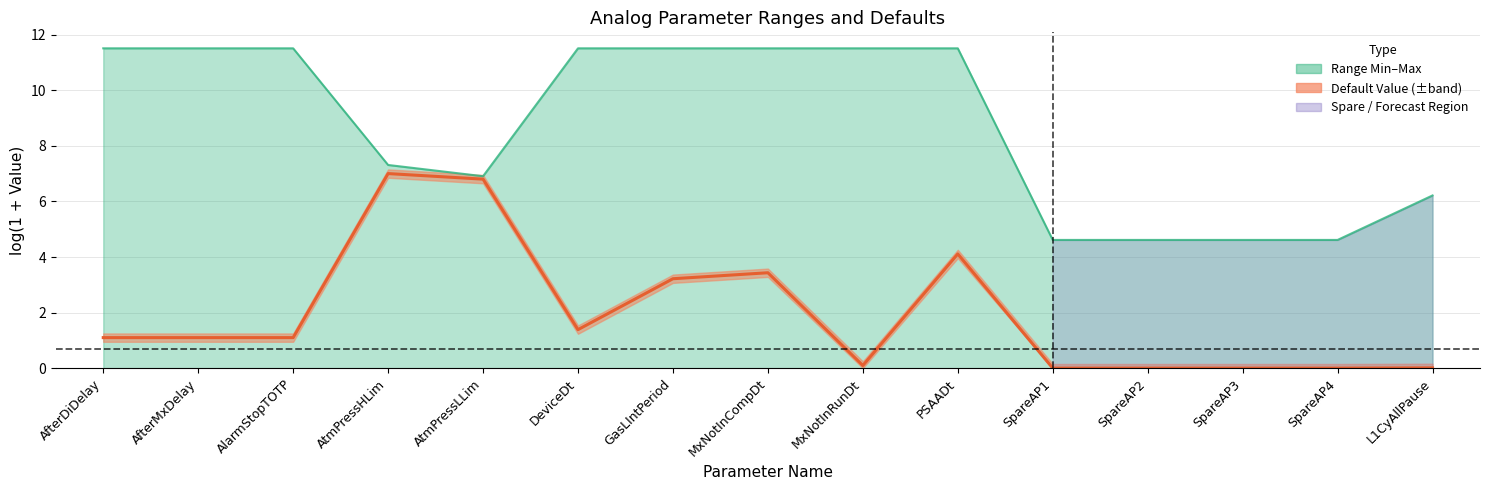

Rank the series by their average value, from lowest to highest.

Default Value (center), Range Max